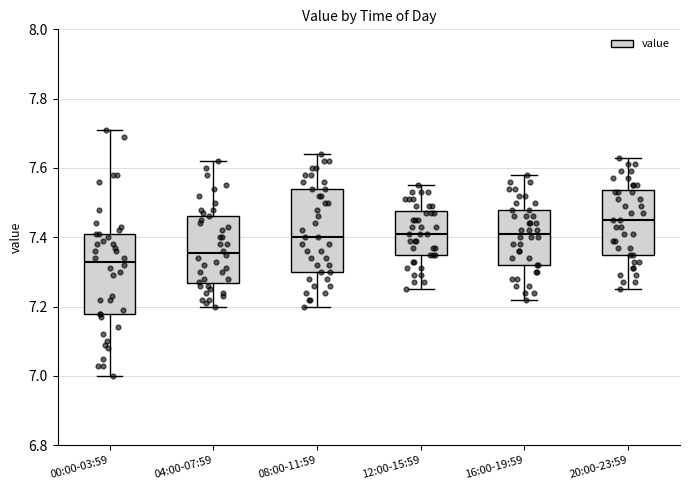

Reading left to right, read every box against the y-axis: the position of its median line, the range the box covers, and the ends of its whiskers. The values are not printed on the chart, so give them approximately, as read against the axis.

00:00-03:59: median 7.34, box 7.18 to 7.42, whiskers 7.00 to 7.72
04:00-07:59: median 7.36, box 7.26 to 7.46, whiskers 7.20 to 7.62
08:00-11:59: median 7.40, box 7.30 to 7.54, whiskers 7.20 to 7.64
12:00-15:59: median 7.42, box 7.36 to 7.48, whiskers 7.26 to 7.56
16:00-19:59: median 7.42, box 7.32 to 7.48, whiskers 7.22 to 7.58
20:00-23:59: median 7.46, box 7.36 to 7.54, whiskers 7.26 to 7.64